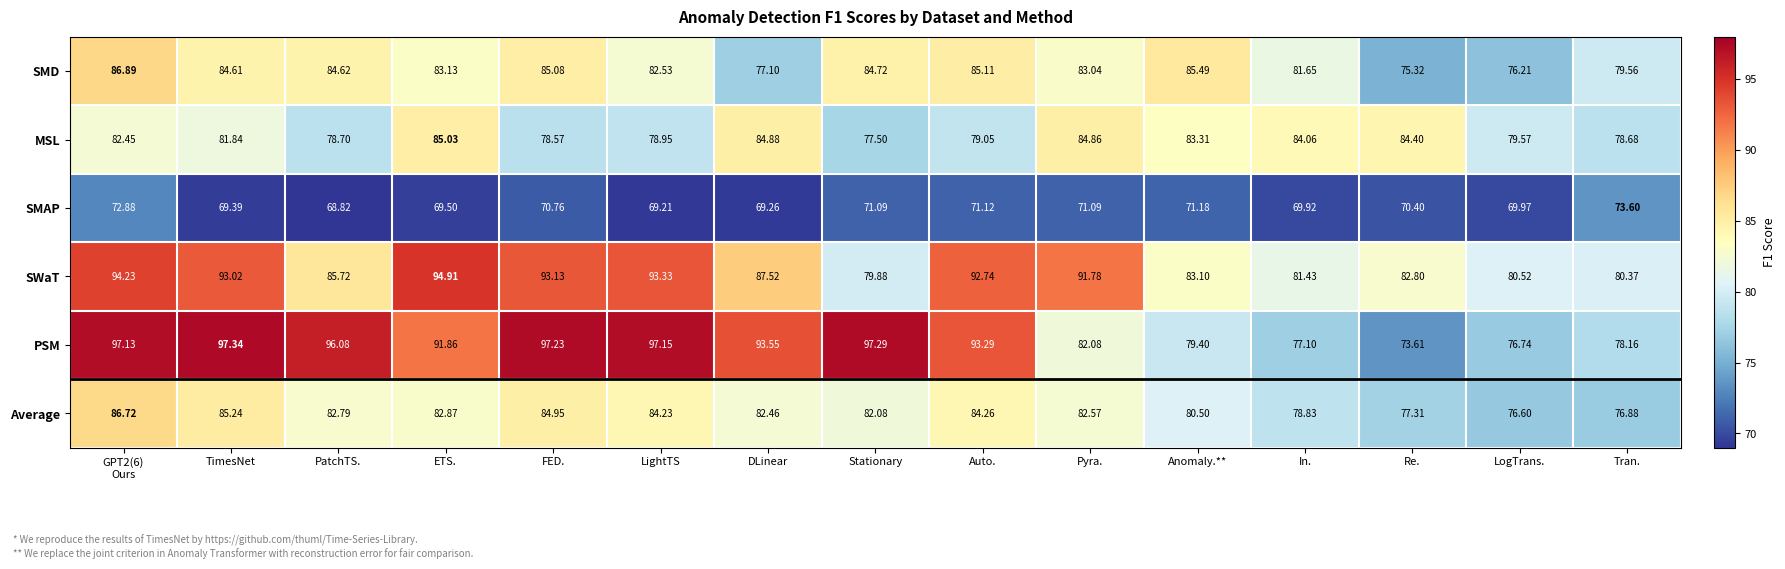

At which category is the sum across all series the highest?

GPT2(6)
Ours